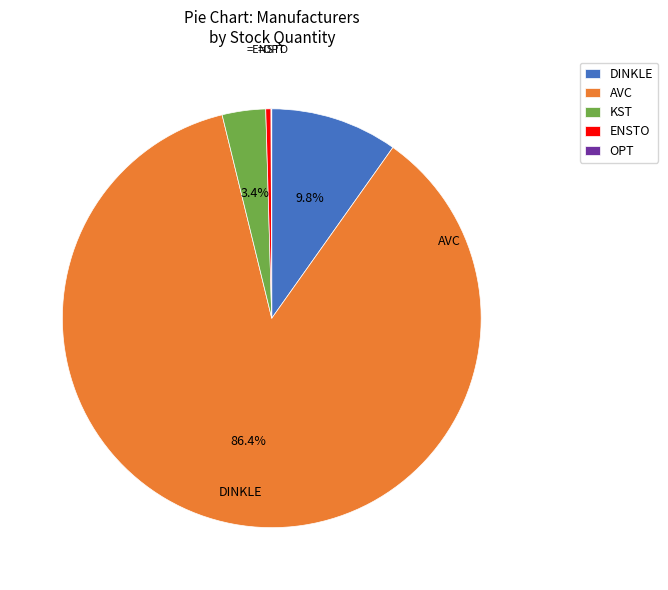

What is the largest slice in the pie chart?

AVC